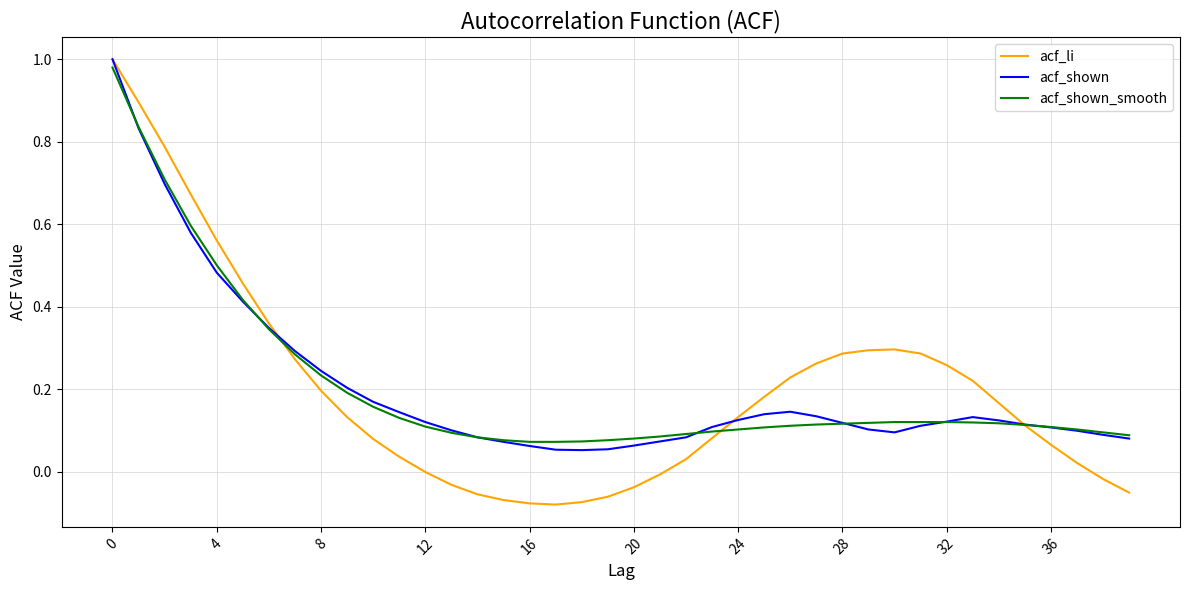

At how many categories does at least one series exceed 0?

40